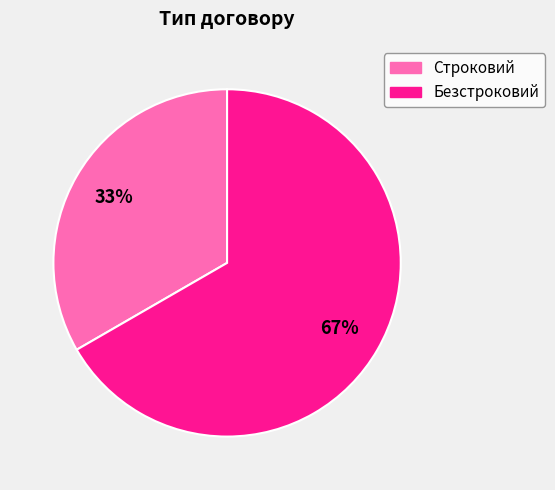

Between Строковий and Безстроковий, which is larger?

Безстроковий